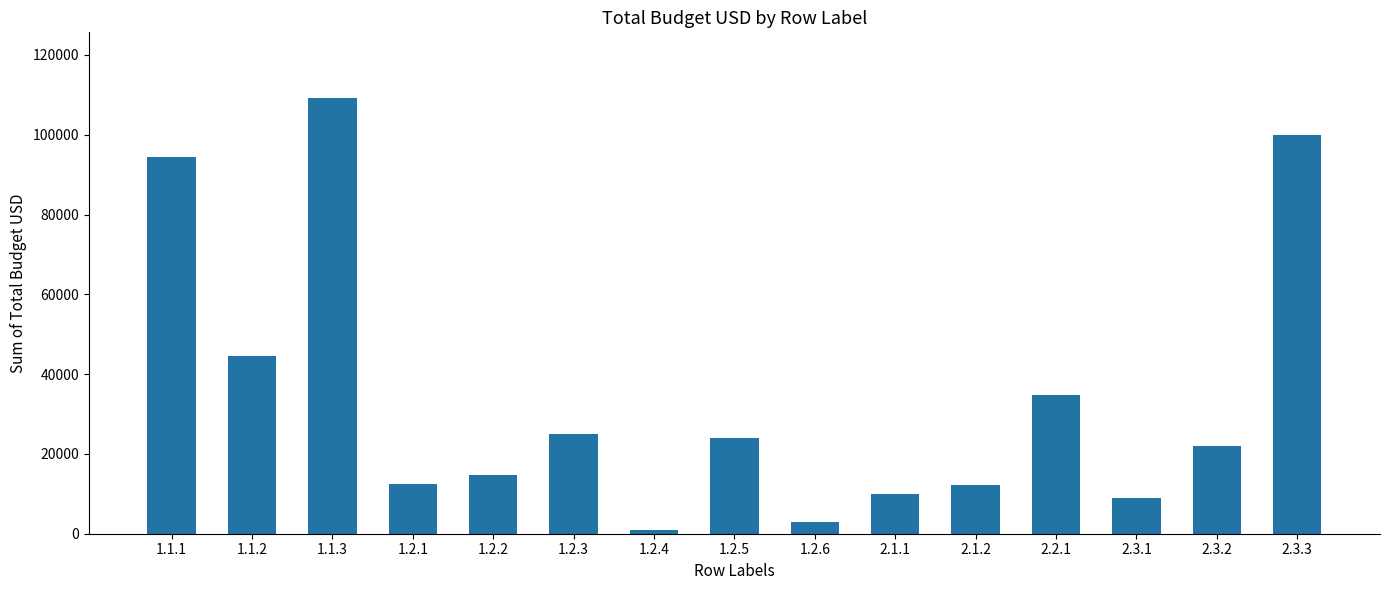

What is the sum of all values?

516203.6